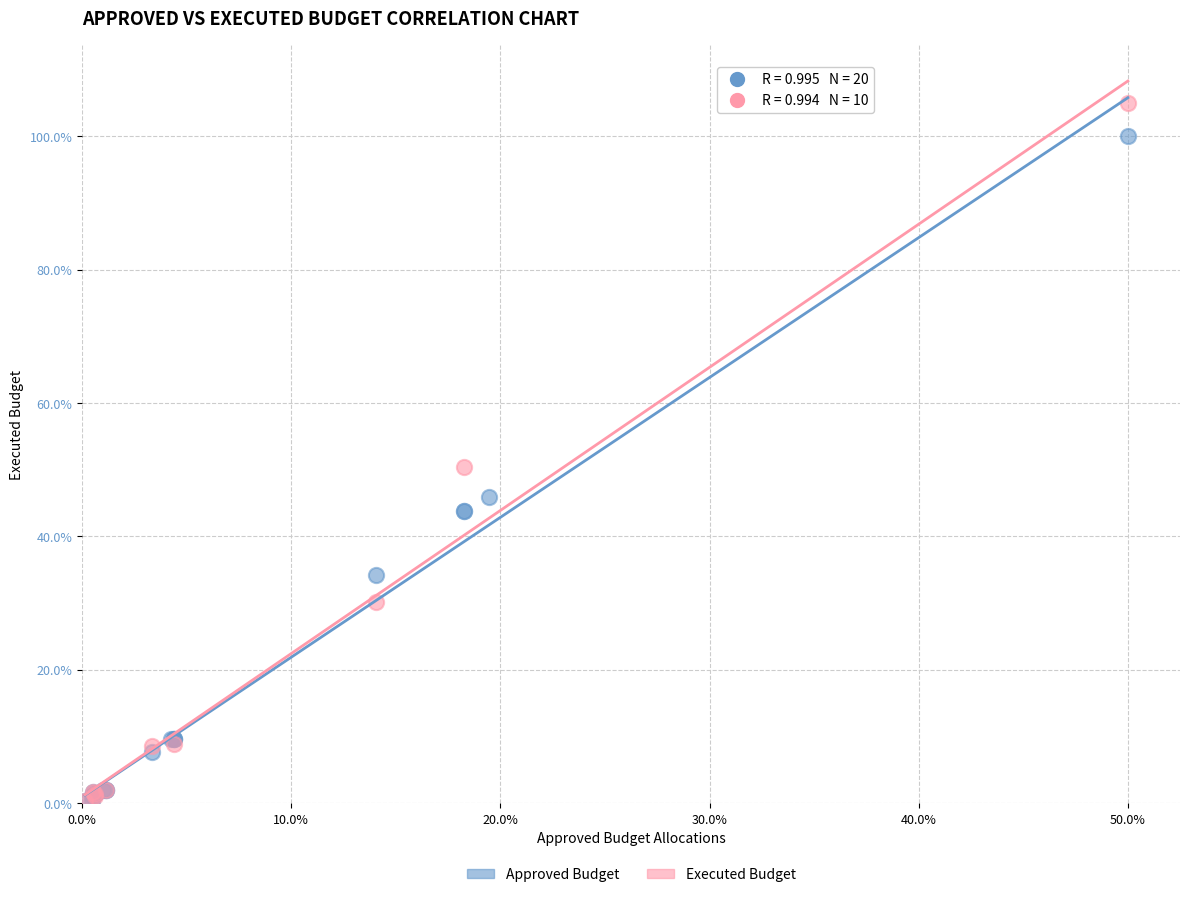

What are all the series names shown in the legend?

Approved Budget, Executed Budget